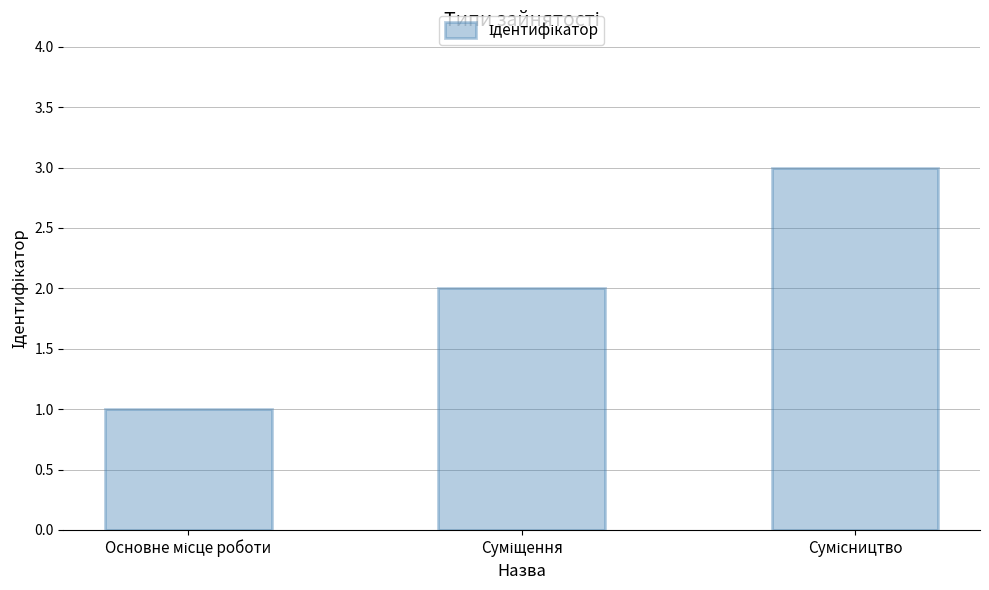

What is the greatest value displayed?

3